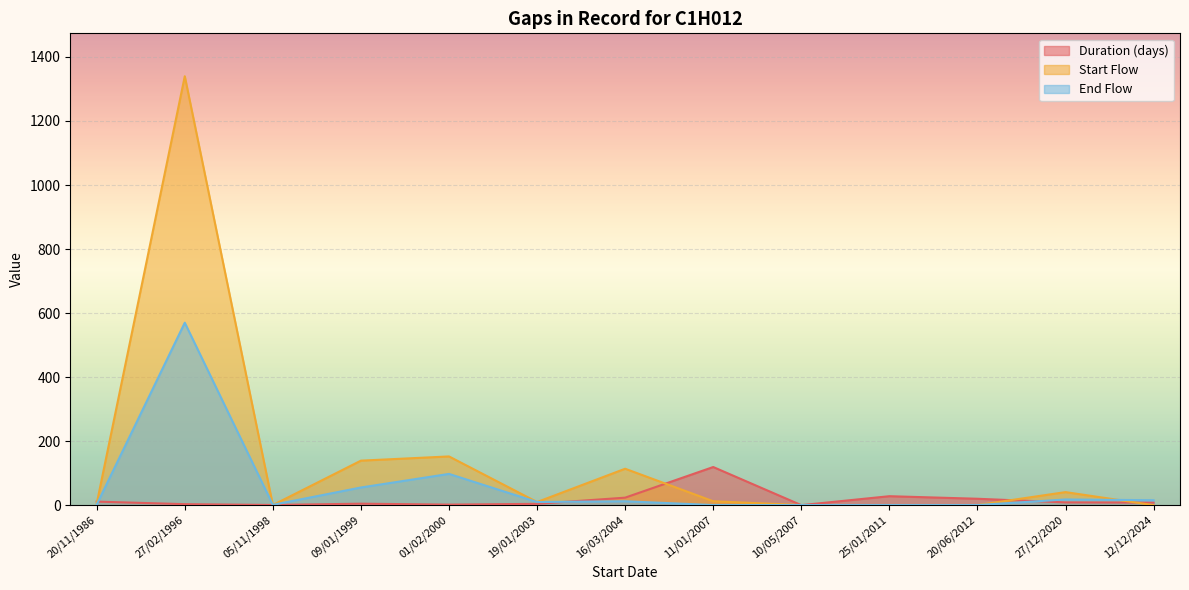

Does the chart display data point markers on the line(s)?

No